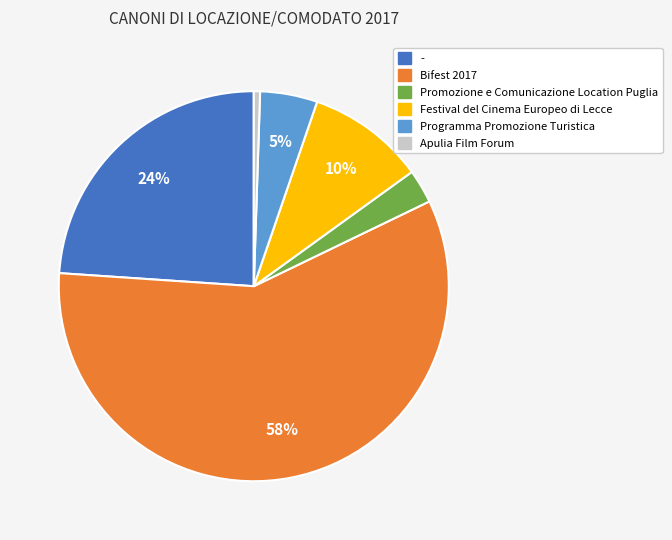

Is there a majority slice in this chart?

Yes